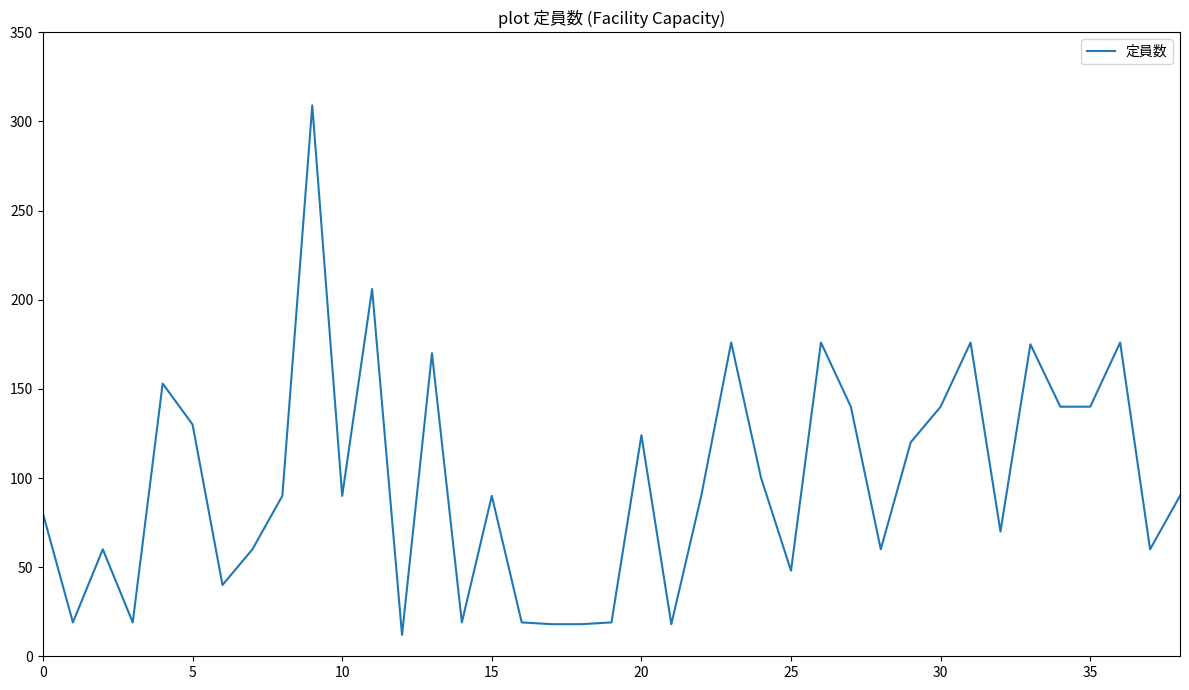

True or false: there are more than 2 points higher than both neighbors.

True